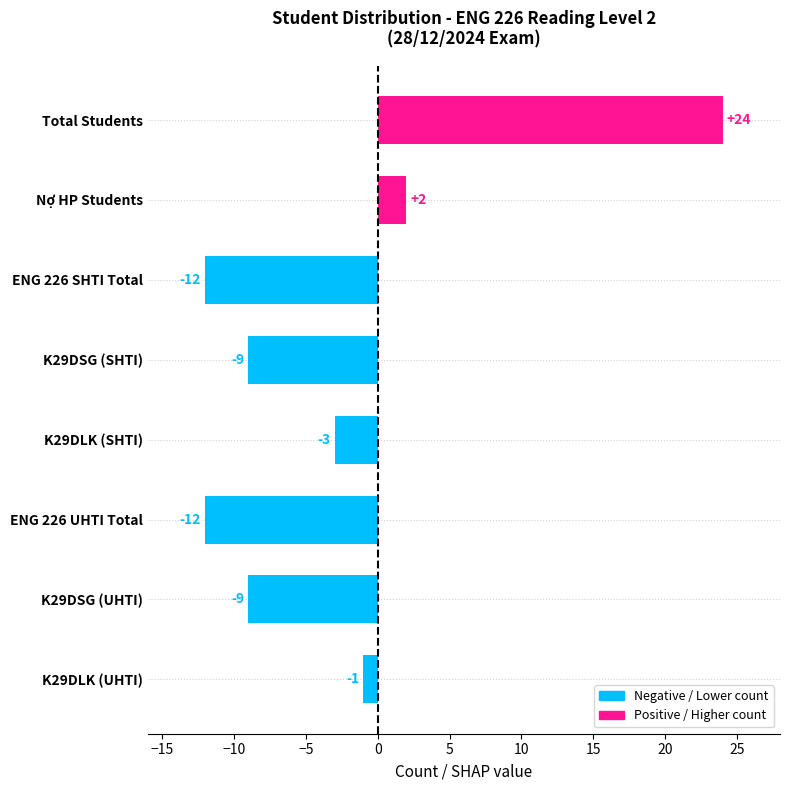

What is the greatest value displayed?

24